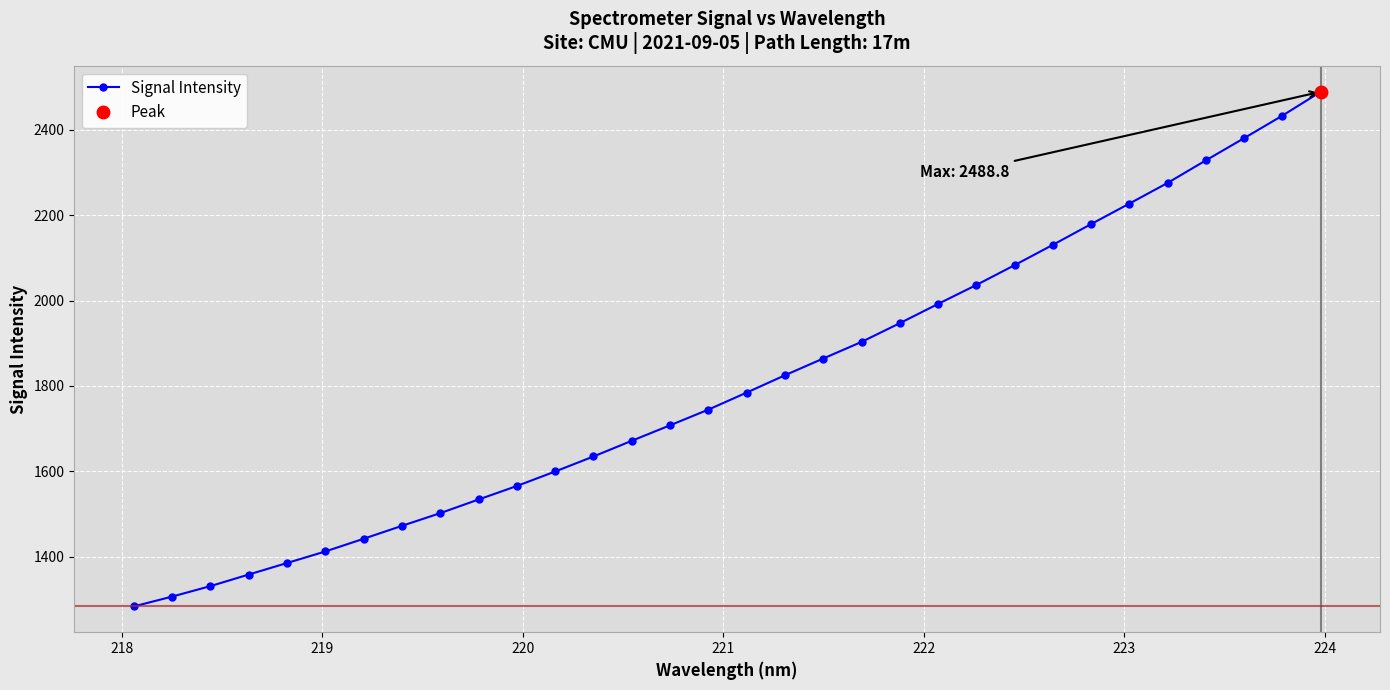

What is the value of the Signal Intensity point at the 12th from the left?

1599.7